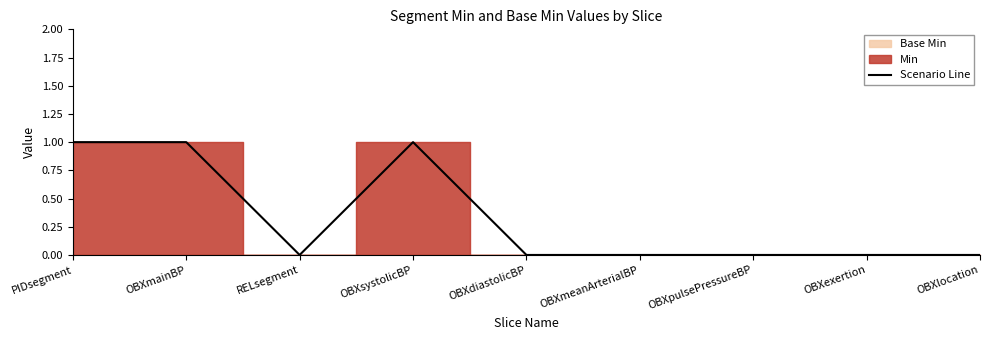

The Scenario Line series shows 1 at PIDsegment. True or false?

True